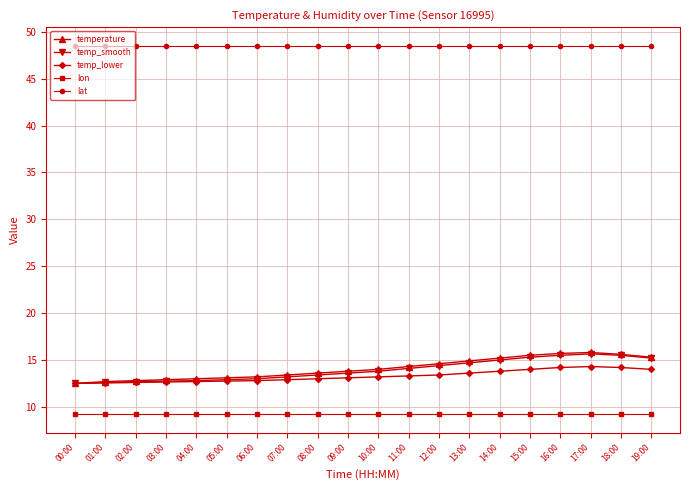

Which series has the largest total across all categories?

lat